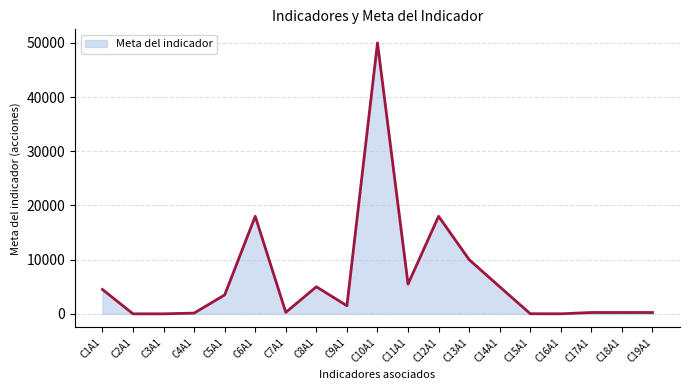

What is the greatest value displayed?

50000